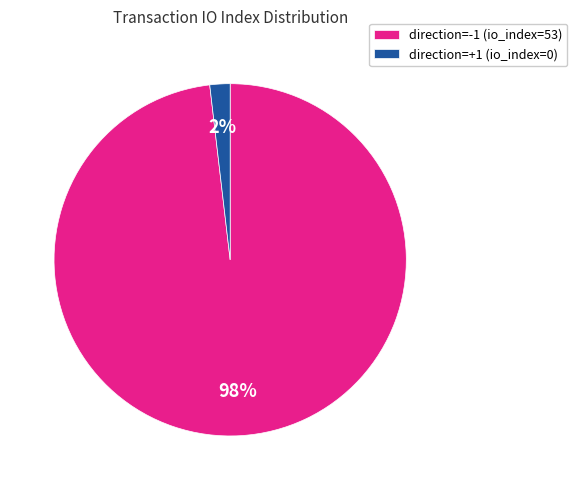

Does any single category account for the majority?

Yes